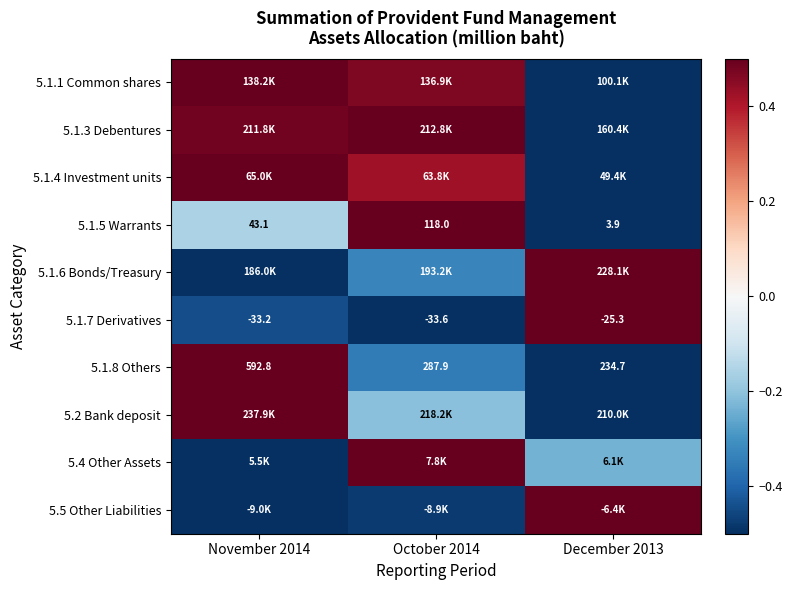

Is the value of 5.1.8 Others at November 2014 greater than the value of 5.1.7 Derivatives at November 2014?

Yes